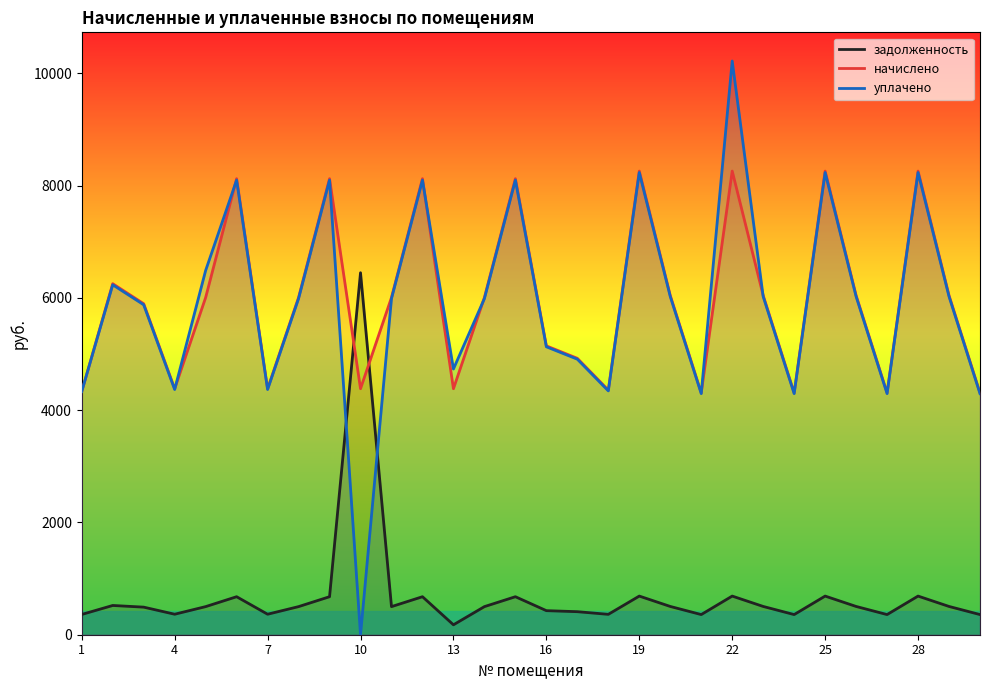

At 13, list the series in order from largest to smallest.

уплачено, начислено, задолженность